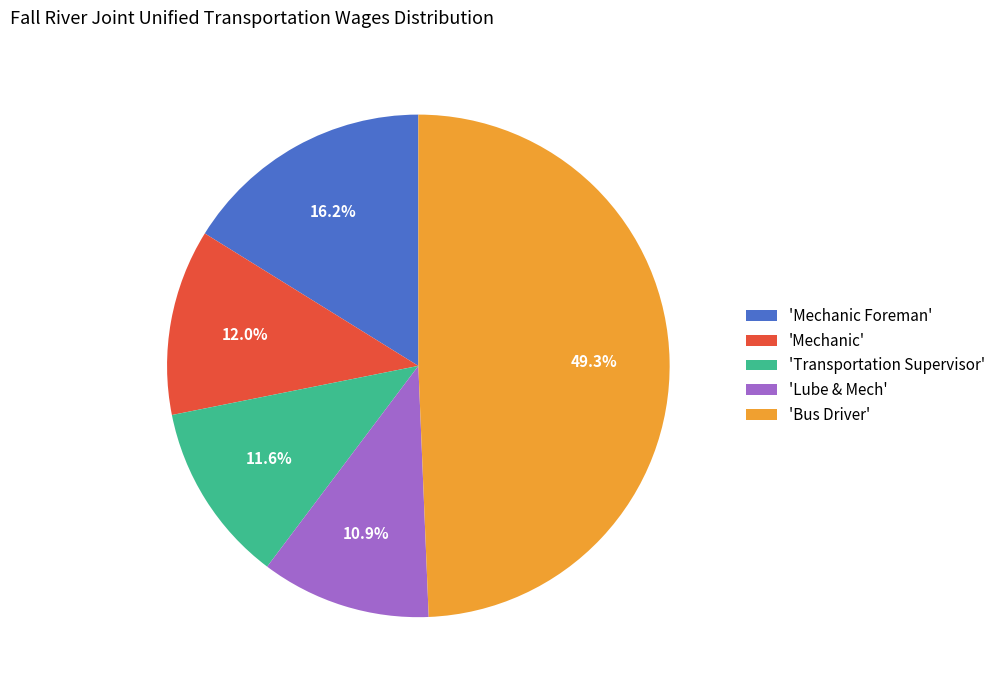

Which has a higher value, 'Bus Driver' or 'Transportation Supervisor'?

'Bus Driver'